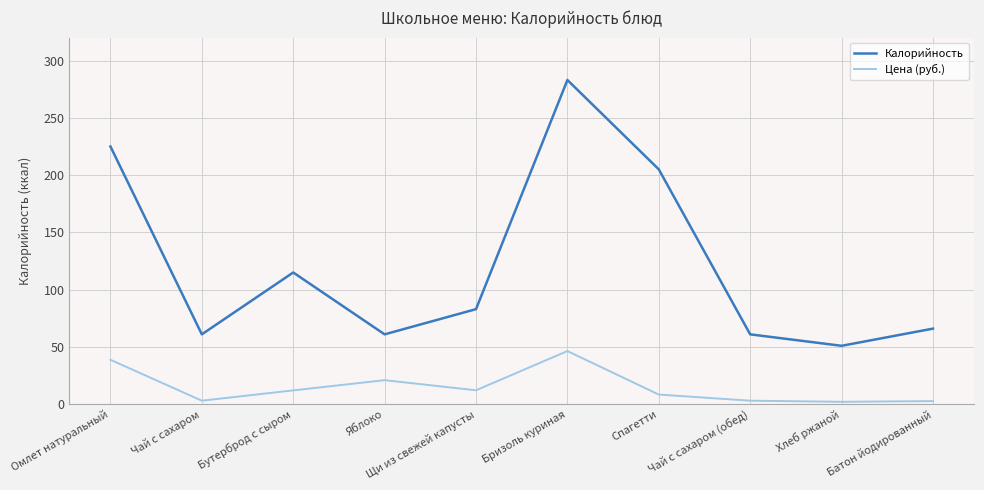

List the series in order of their peak value, highest first.

Калорийность, Цена (руб.)